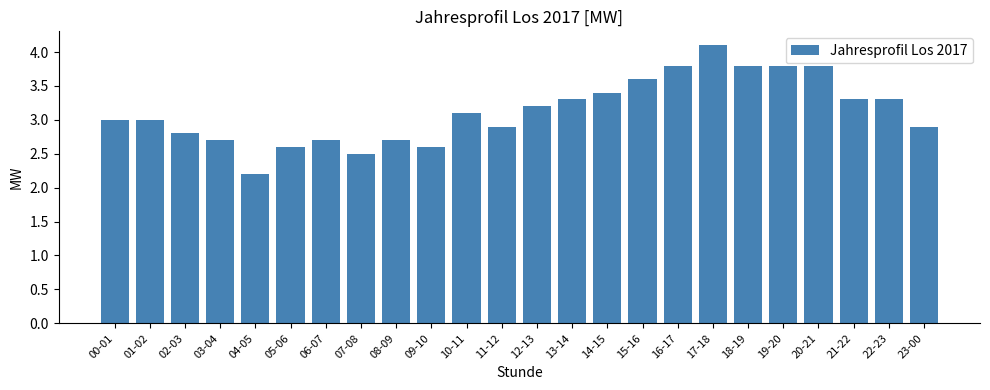

What is the label of the 10th bar from the left?

09-10